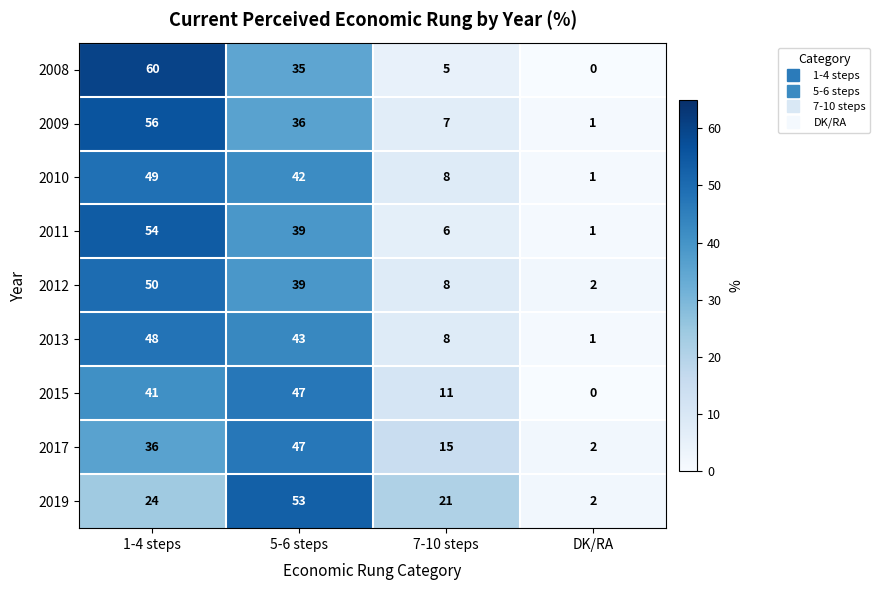

At which label is 2013 closest to 24?

7-10 steps